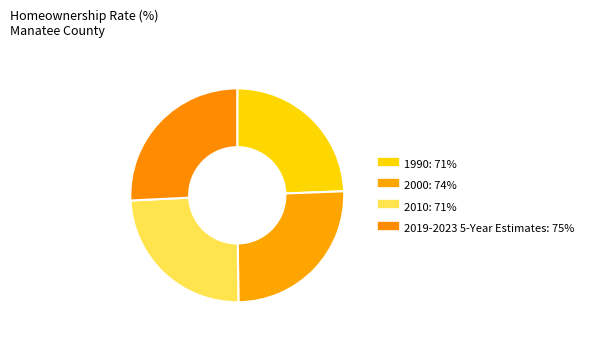

How many segments does this pie chart have?

4